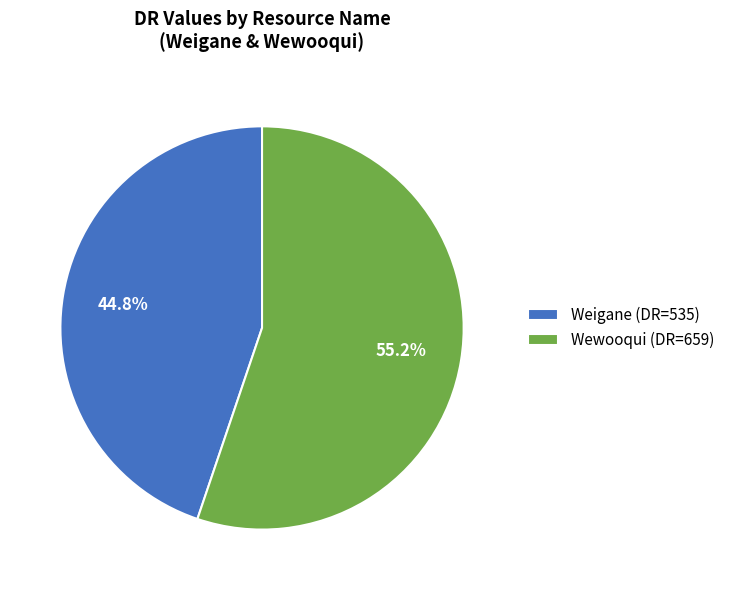

Which slice represents more than half of the pie?

Wewooqui